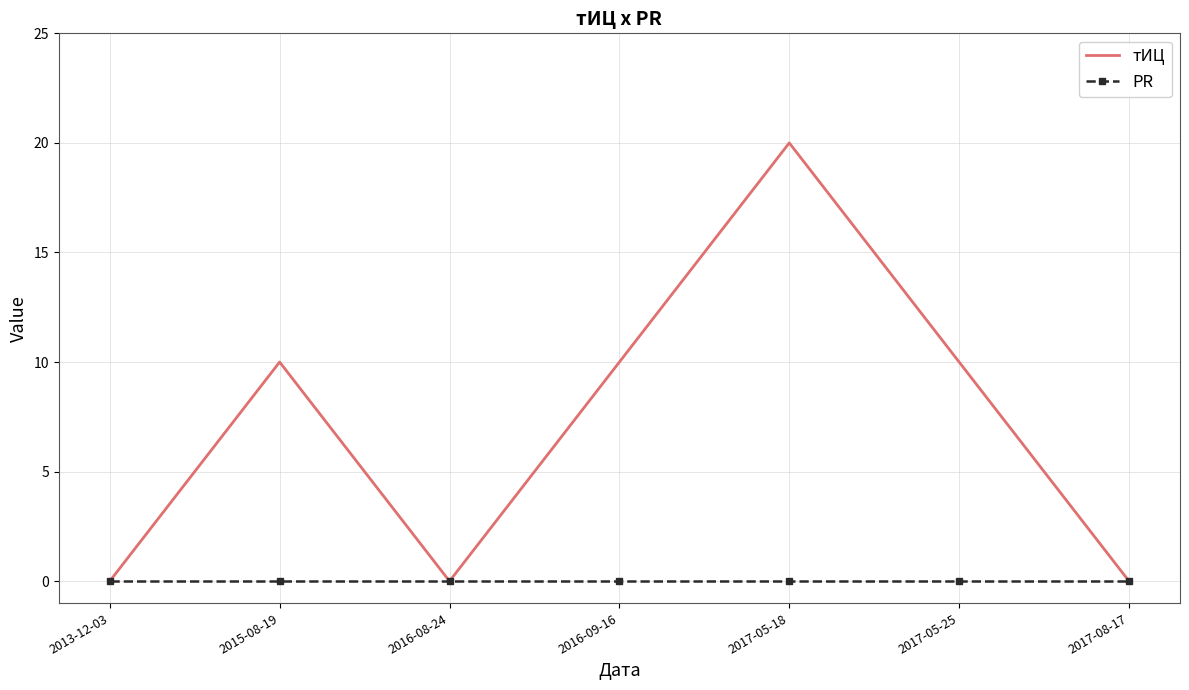

What is the spread (max minus min) of values at 2015-08-19?

10